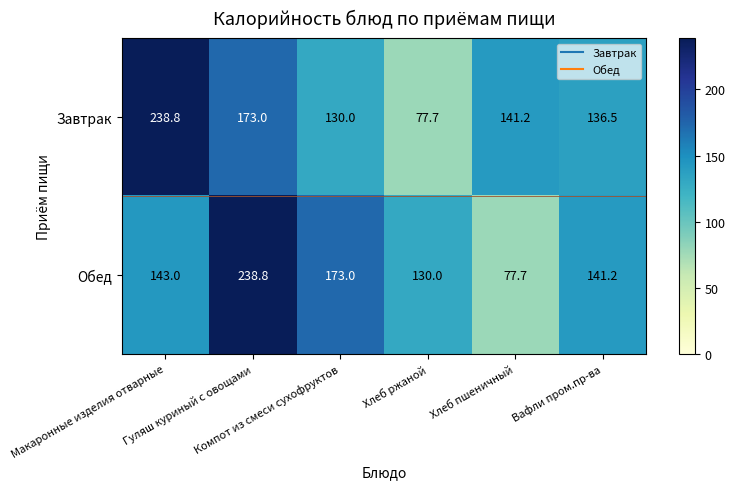

What is the greatest value displayed?

238.8